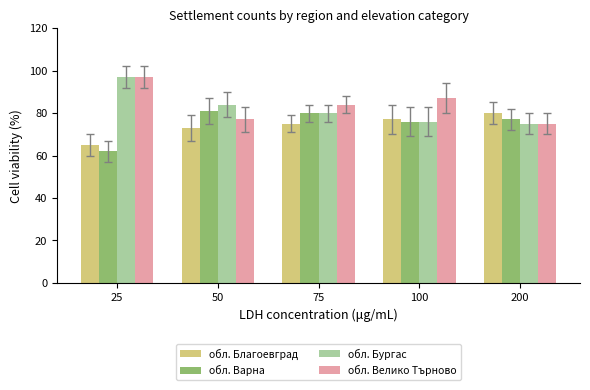

Which series has the largest total across all categories?

обл. Велико Търново